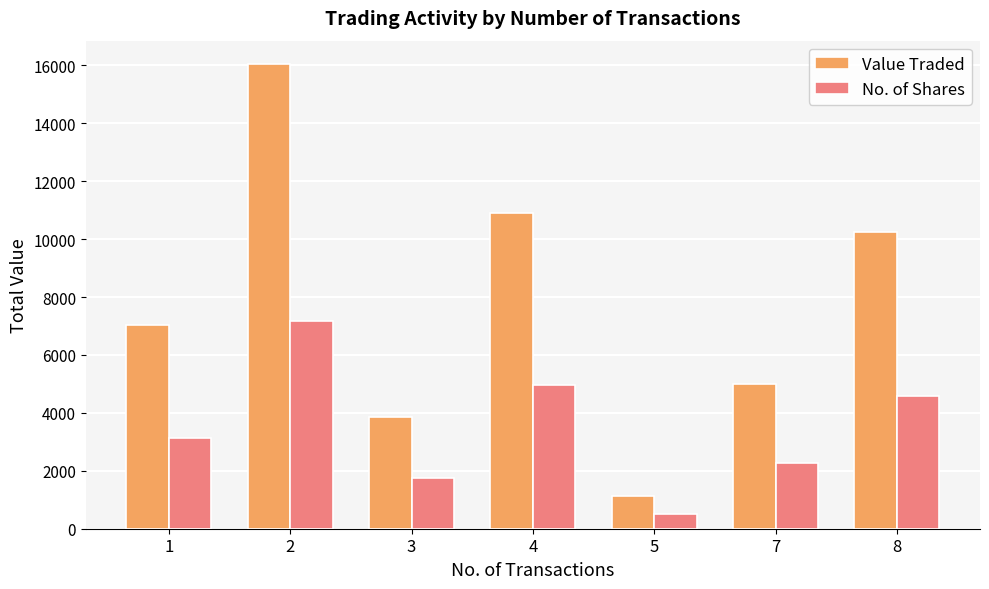

Rank the categories by Value Traded value from lowest to highest.

5, 3, 7, 1, 8, 4, 2